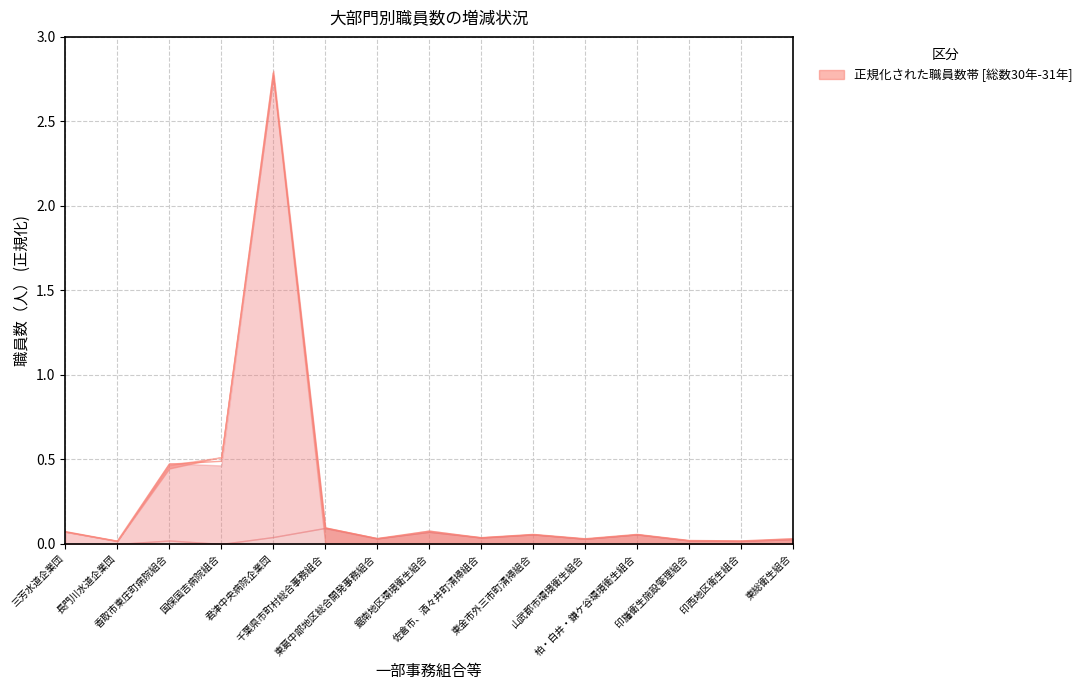

Reading left to right, extract all data points from this chart.

0.1	0.0	0.5	0.5	2.8	0.1	0.0	0.1	0.0	0.1	0.0	0.1	0.0	0.0	0.0